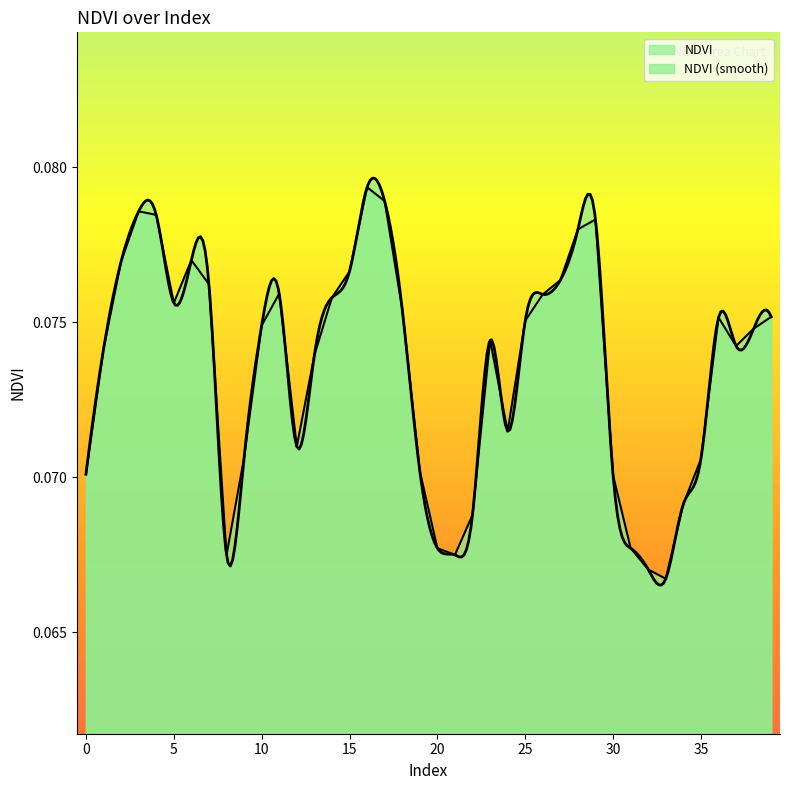

How many data points does each series have?

40